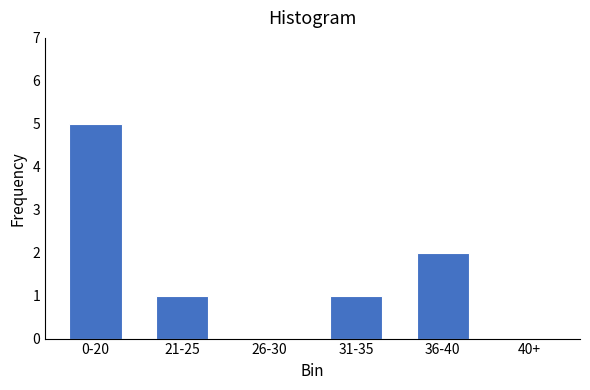

Reading left to right, what are all the values shown in this chart?

0-20=5	21-25=1	26-30=0	31-35=1	36-40=2	40+=0